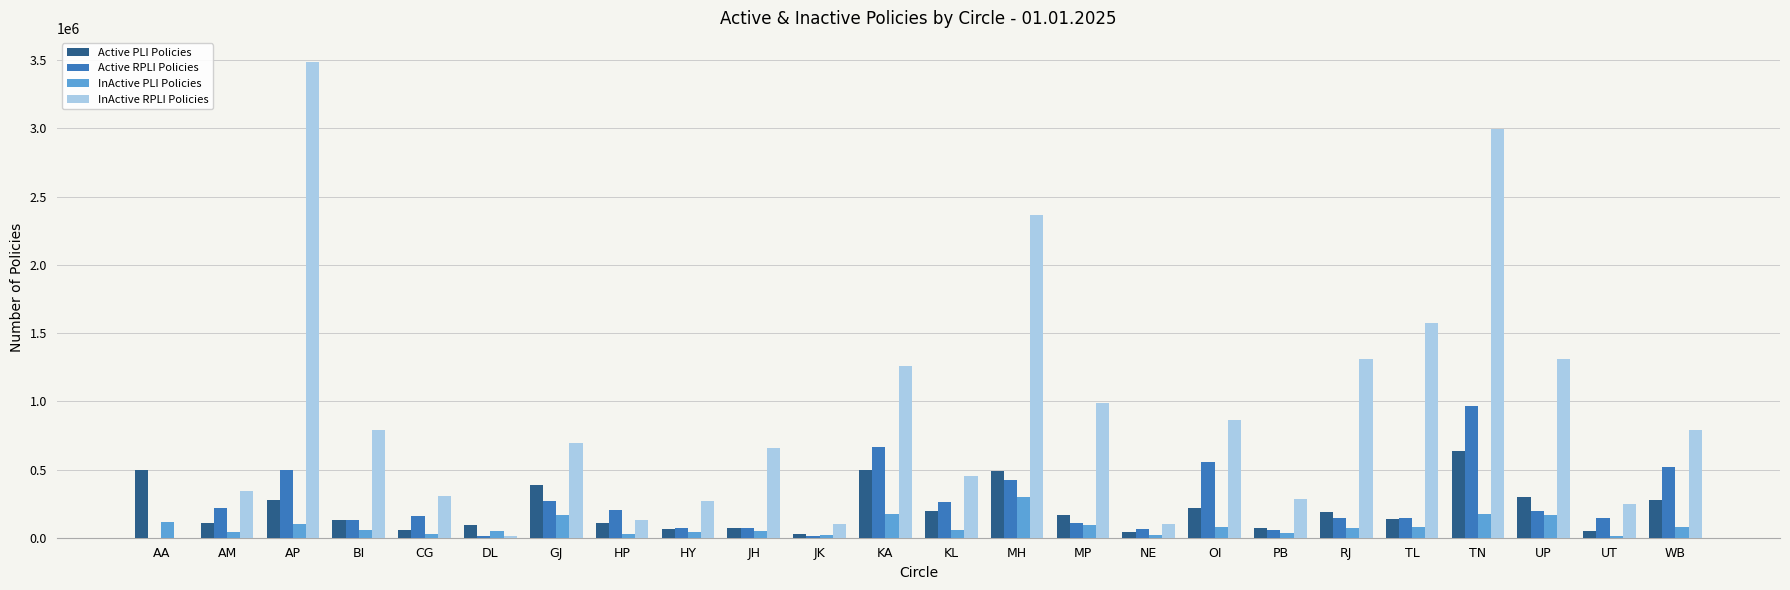

At which category is the sum across all series the highest?

TN